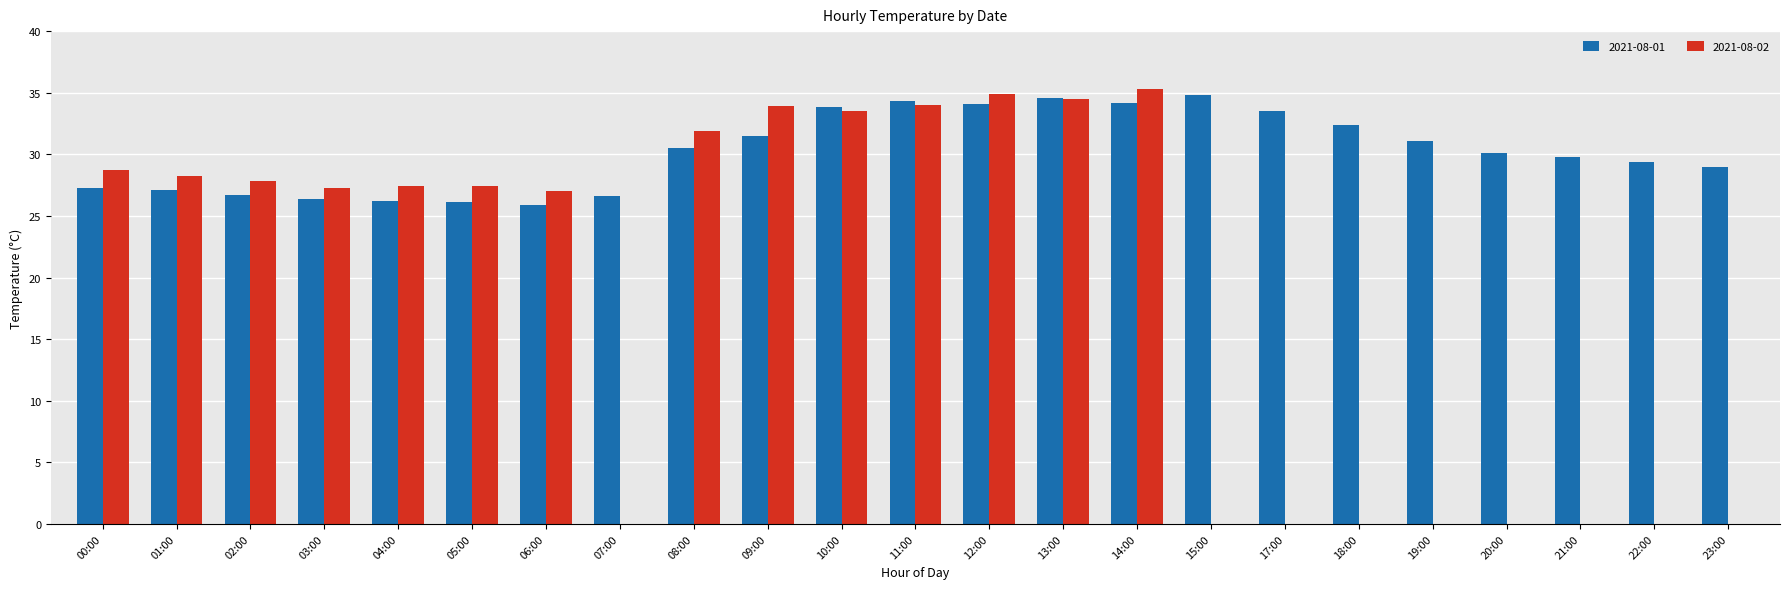

What is the greatest value displayed?

35.3